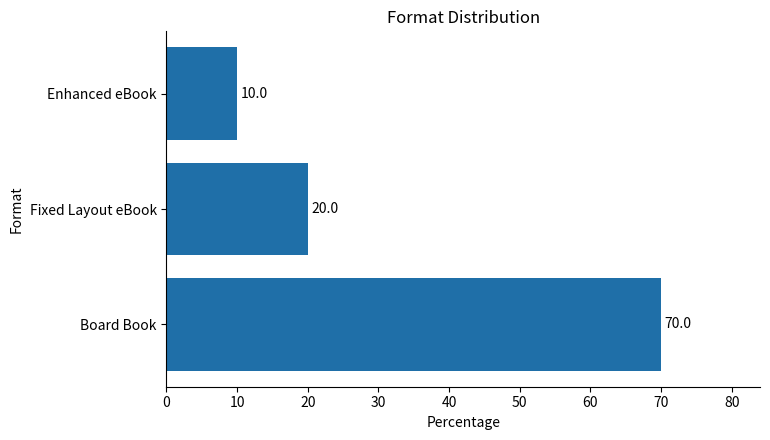

What is the sum of all values?

100